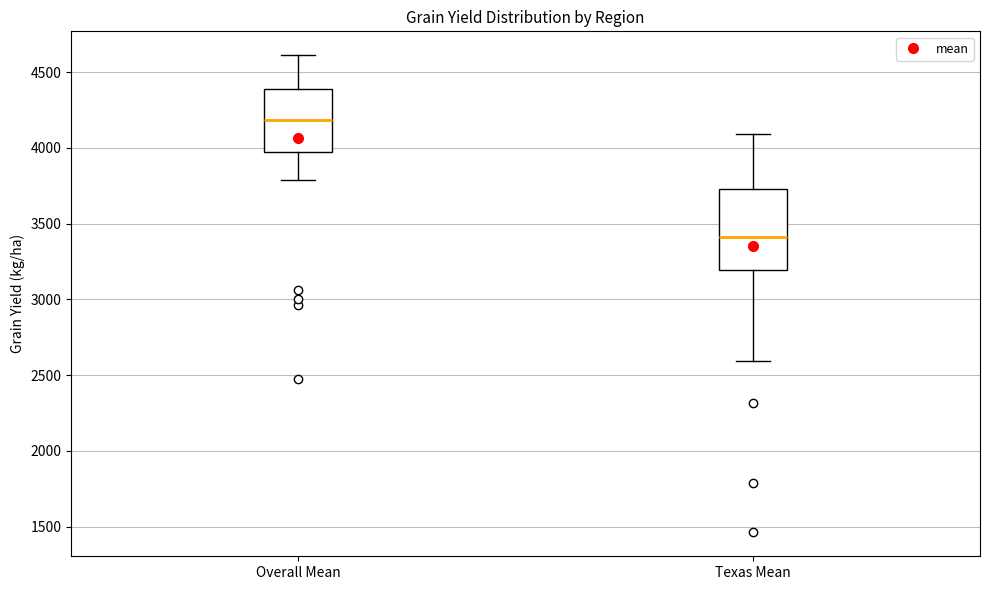

Reading left to right, transcribe this box plot: for each box, give where its median line is, the range the box spans, and where its two whiskers end, as read against the y-axis. The values are not printed on the chart, so give them approximately, as read against the axis.

Overall Mean: median 4200, box 3950 to 4400, whiskers 3800 to 4600
Texas Mean: median 3400, box 3200 to 3750, whiskers 2600 to 4100